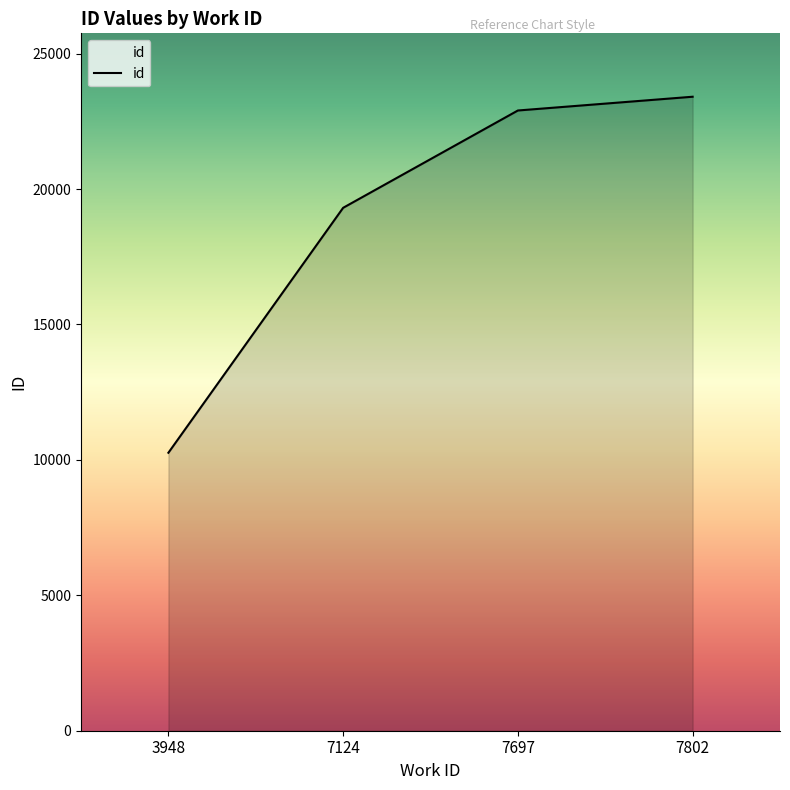

Is it true that the value at 7697 is 31102?

False